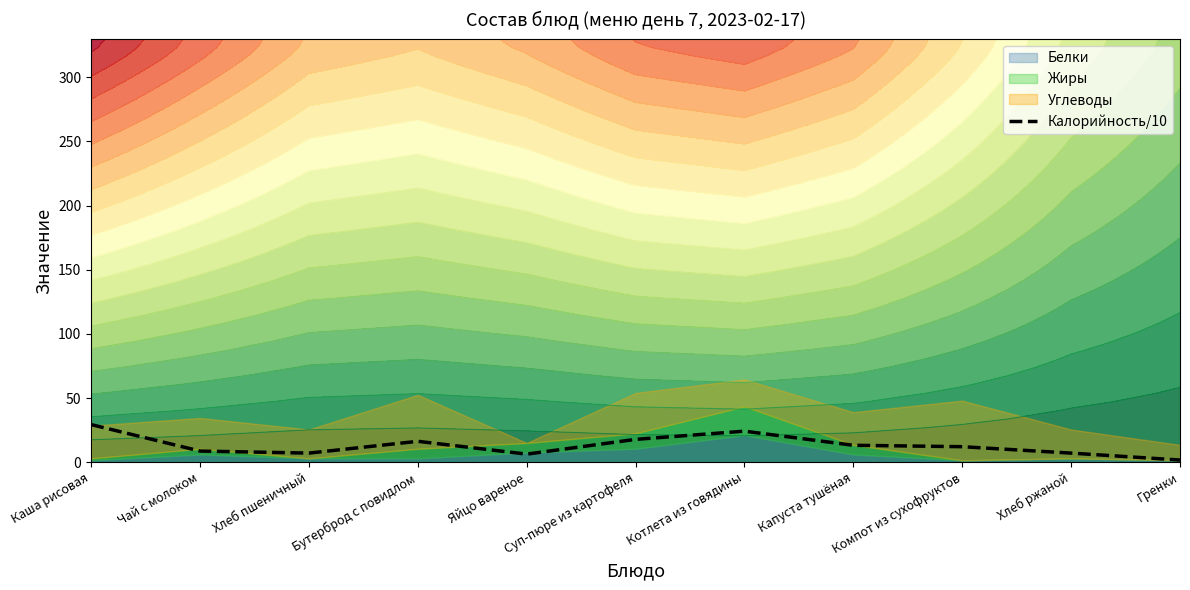

Where is the data nearest to the value 15?

Бутерброд с повидлом